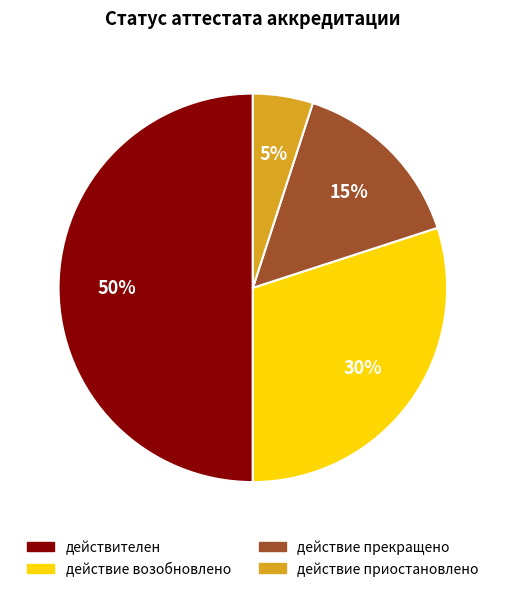

The действие возобновлено slice represents 30% of the pie. True or false?

True